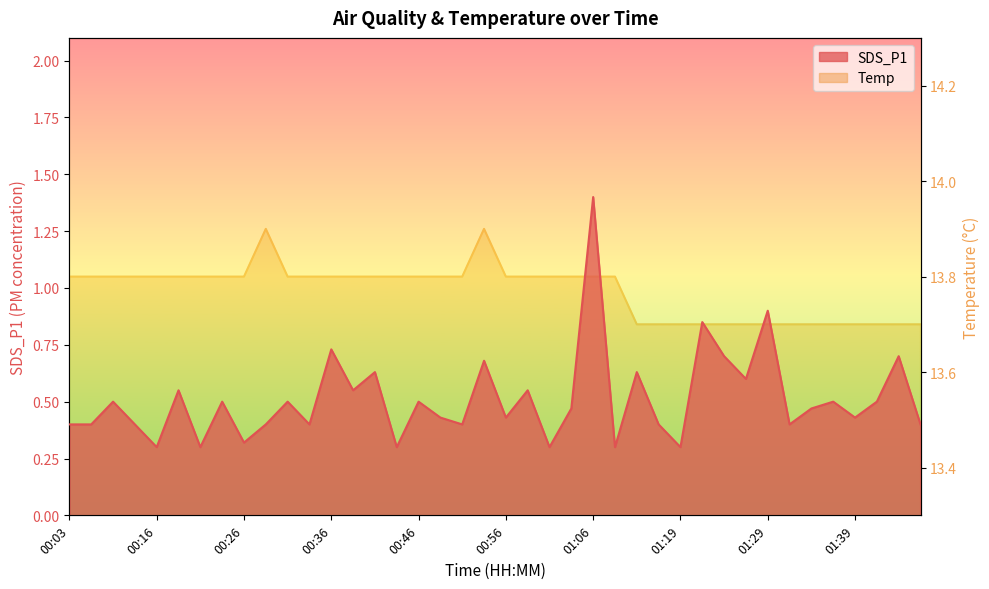

Is it true that Temp equals 4.6 at 00:48?

False